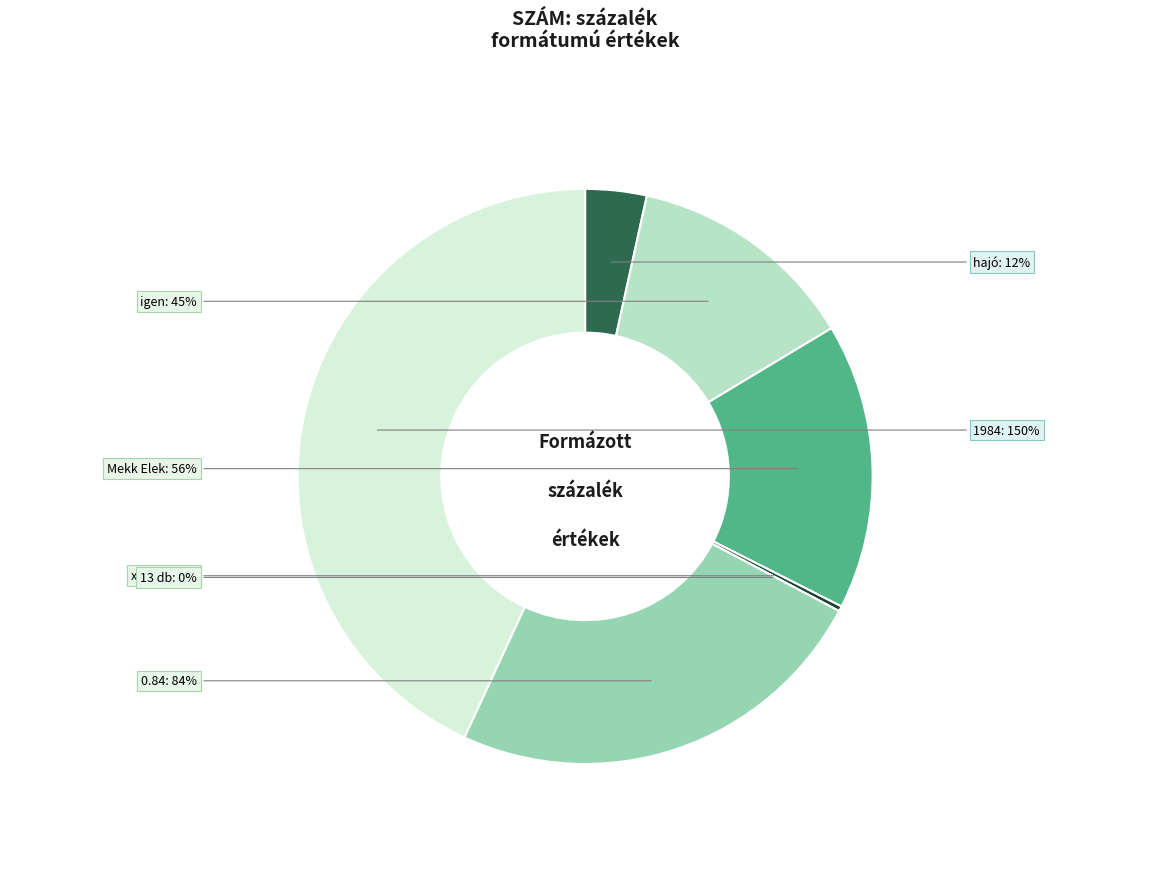

The igen slice represents 4% of the pie. True or false?

False